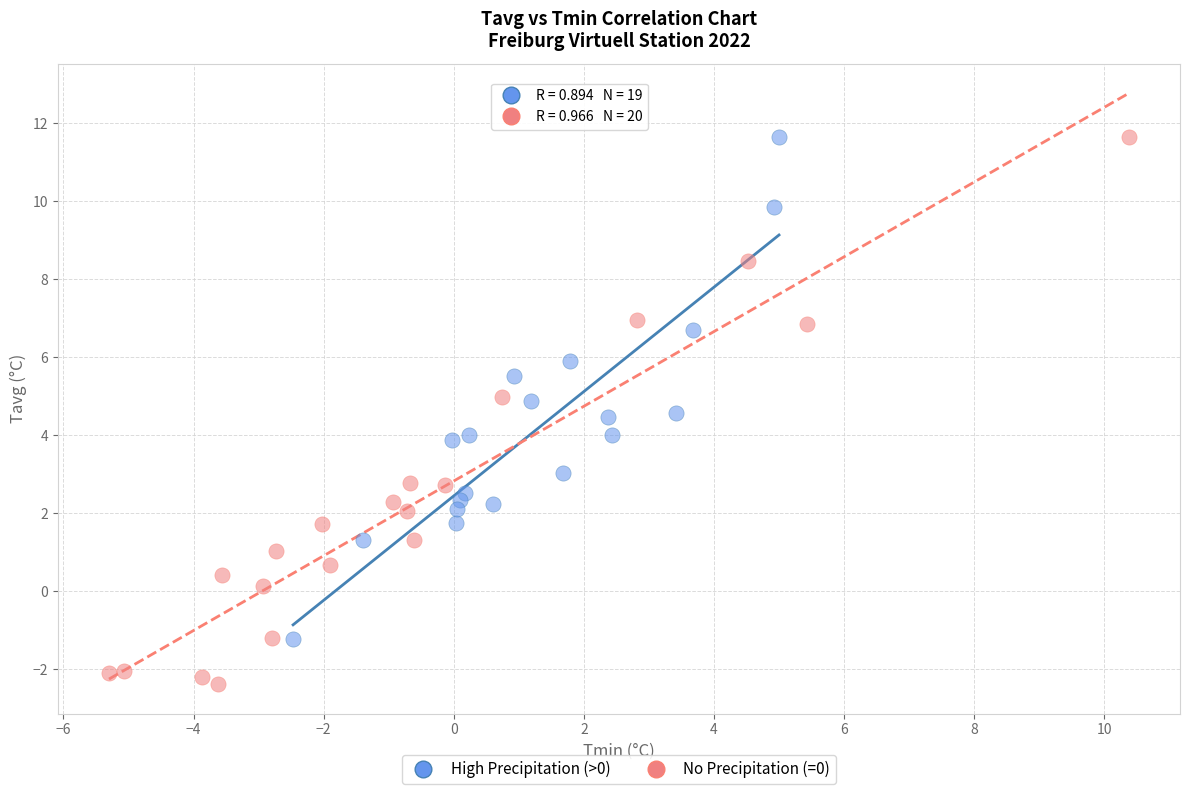

Which series contains the lowest Y value?

No Precipitation (=0)